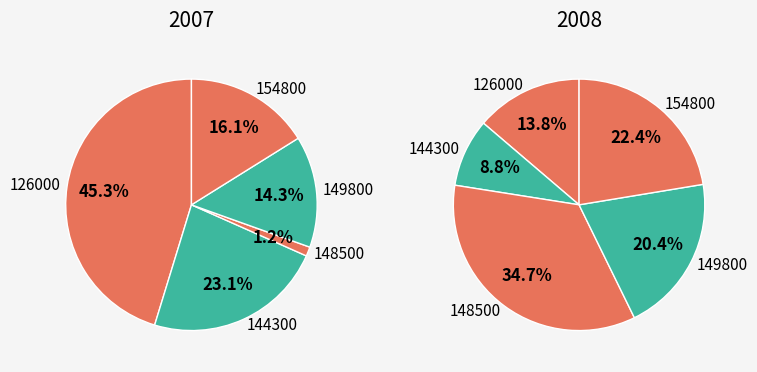

True or false: 149800 accounts for 14% of the total.

True